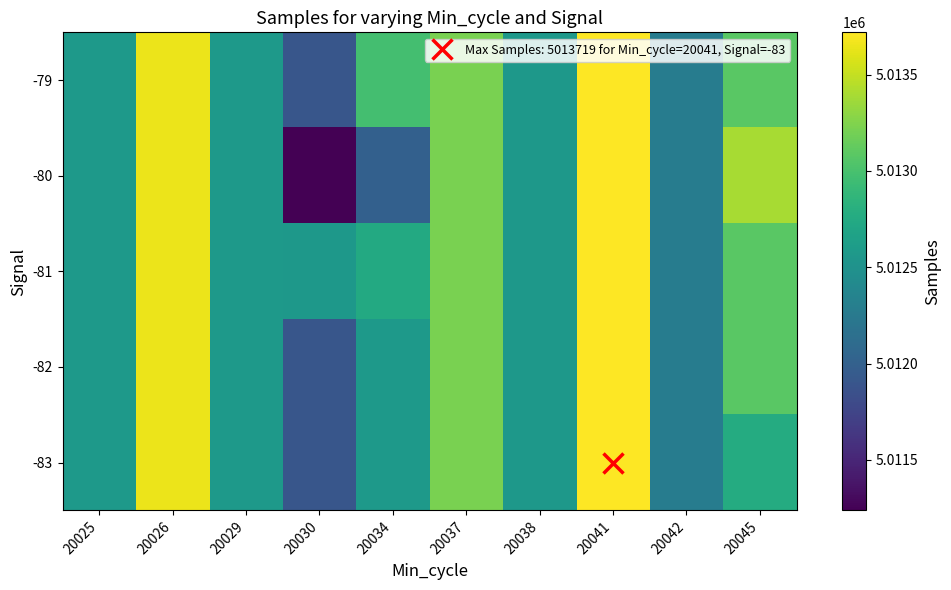

Between 20038 and 20030, which is larger?

20038